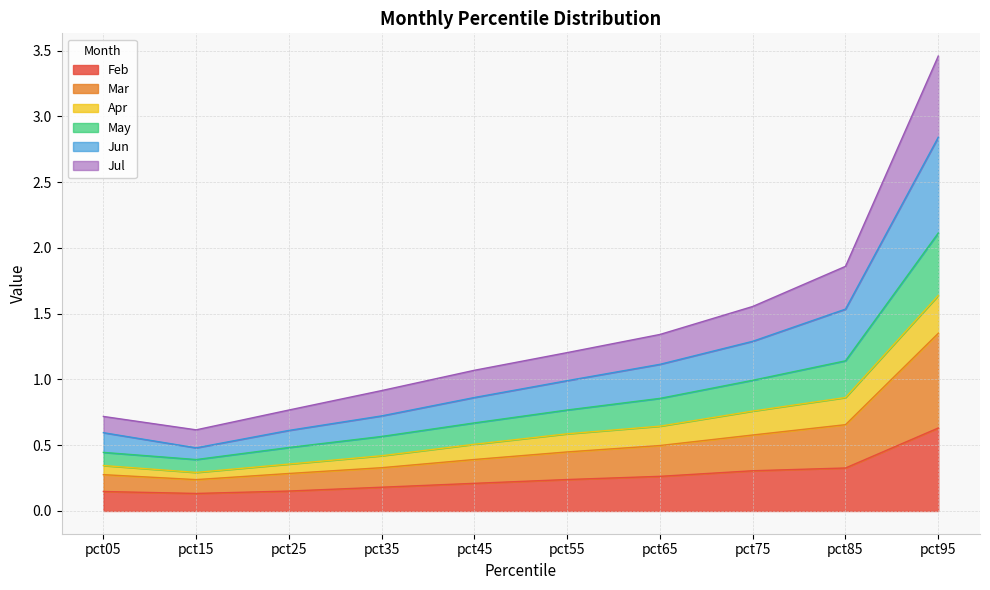

List the labels in order of Mar value, smallest first.

pct15, pct05, pct25, pct35, pct45, pct55, pct65, pct75, pct85, pct95